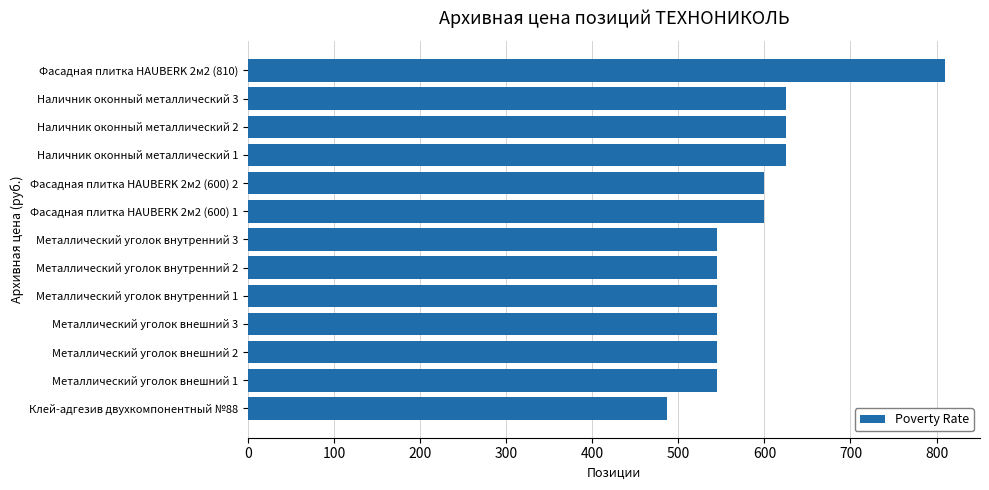

How many categories are shown in the chart?

13